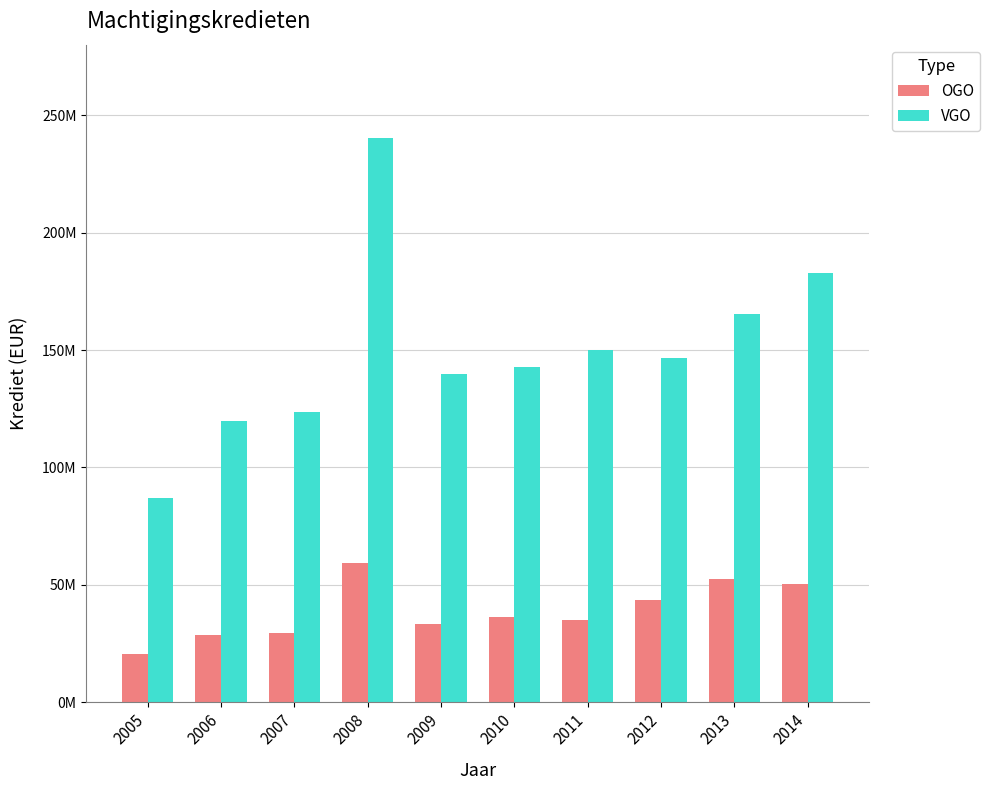

What are all the series names shown in the legend?

OGO, VGO